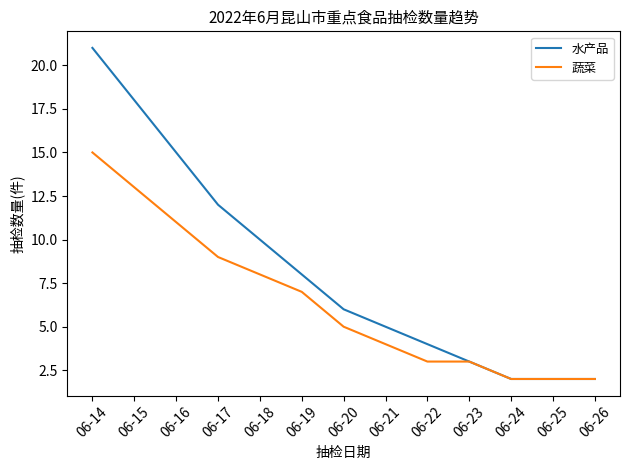

What is the difference between the highest and lowest values at 06-22?

1